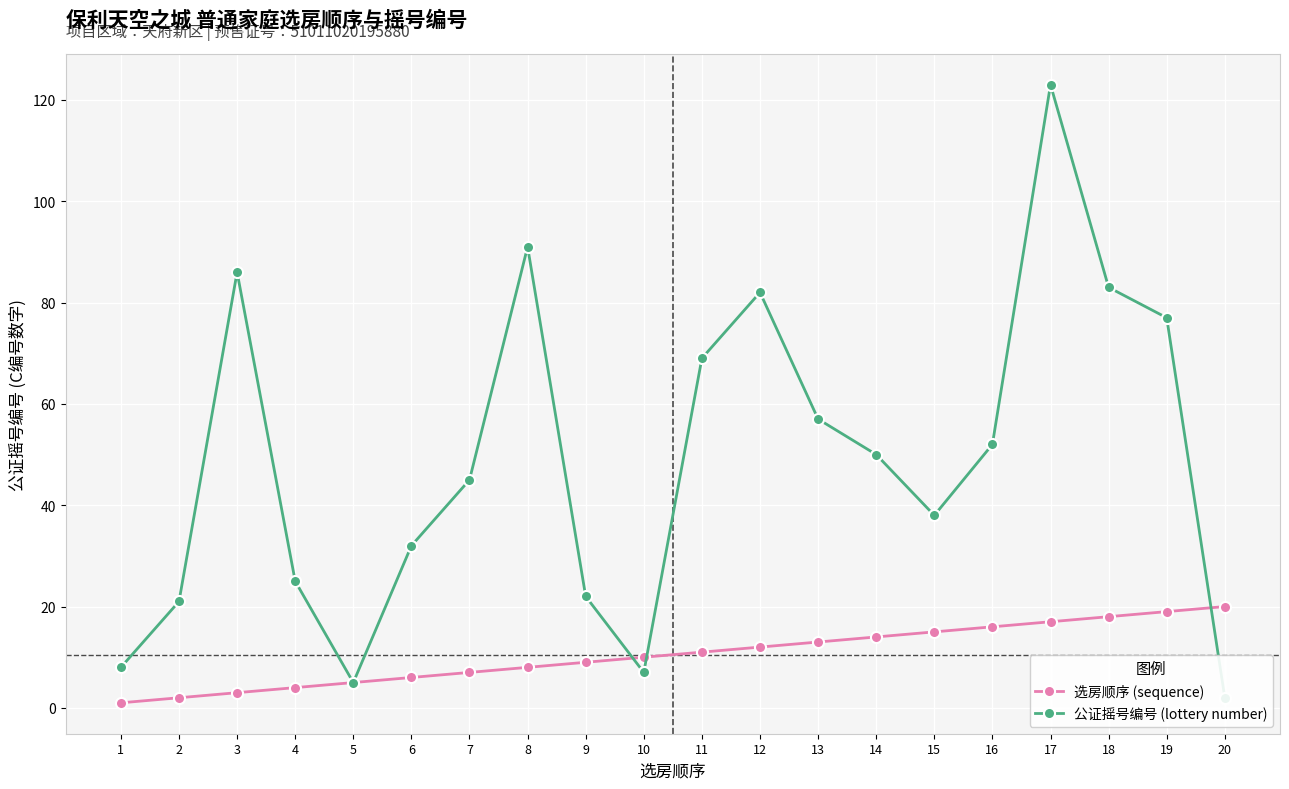

What is the value of the 公证摇号编号 (lottery number) point at the 2nd from the left?

21